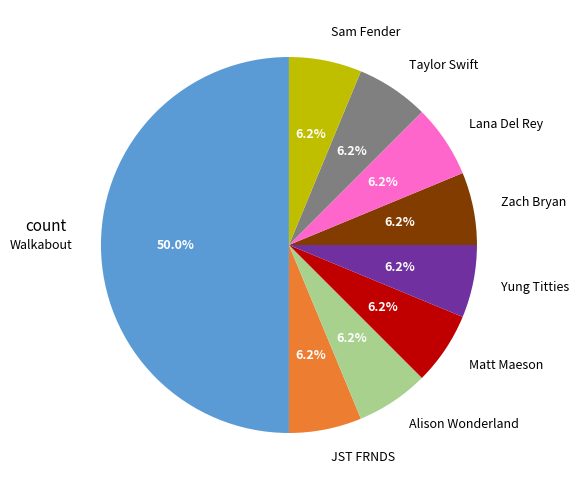

Is the sum of JST FRNDS and Matt Maeson greater than half?

No